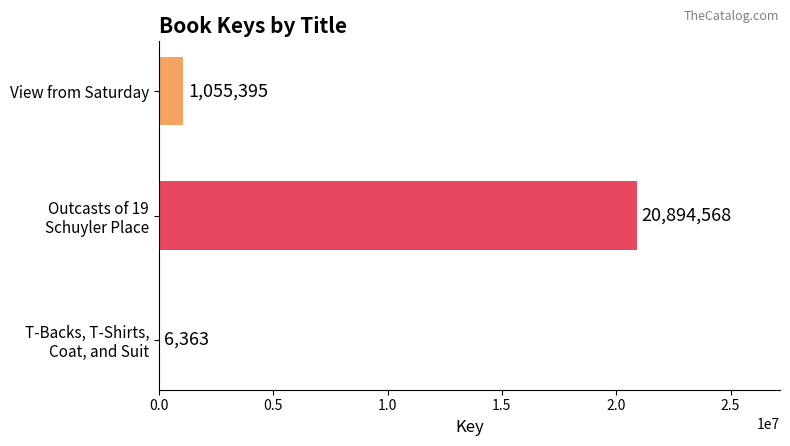

What is the greatest value displayed?

20894568